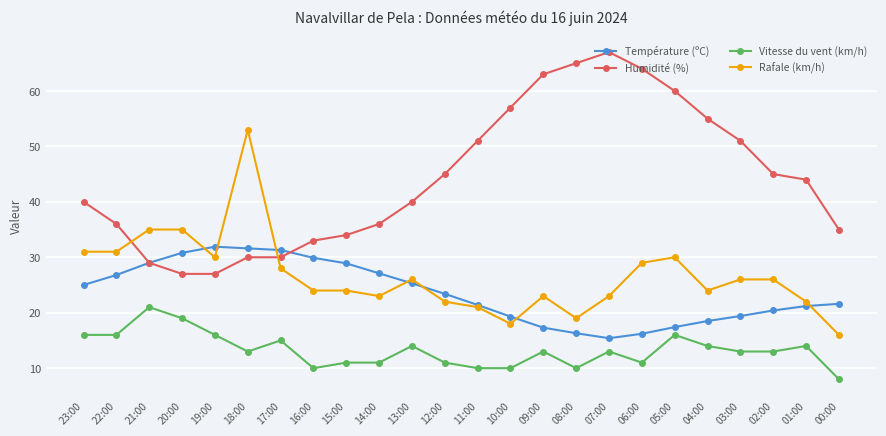

What are all the series names shown in the legend?

Température (ºC), Humidité (%), Vitesse du vent (km/h), Rafale (km/h)